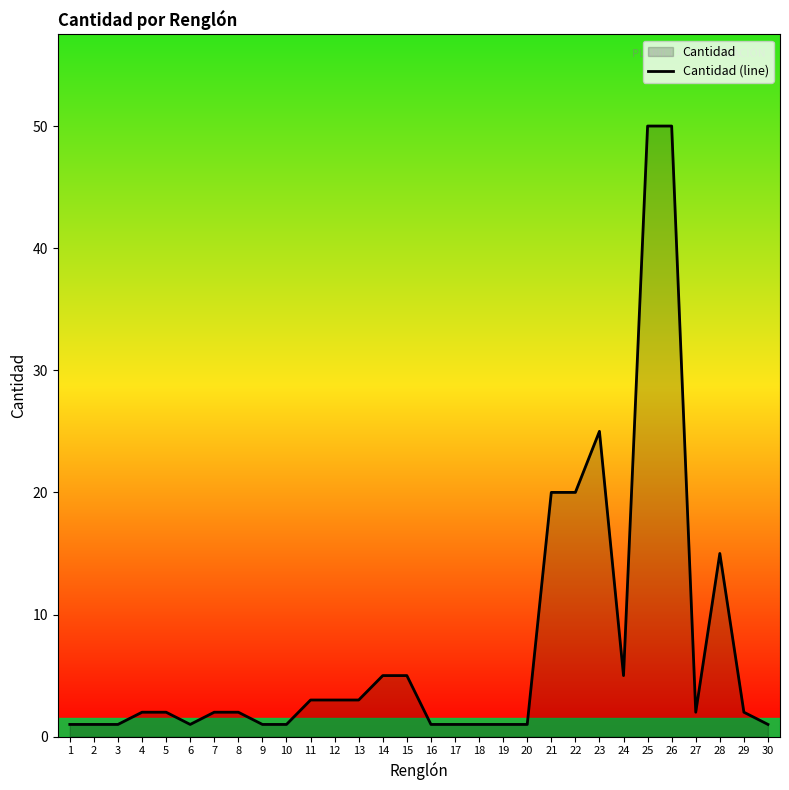

List the labels in order of value, largest first.

25, 26, 23, 21, 22, 28, 14, 15, 24, 11, 12, 13, 4, 5, 7, 8, 27, 29, 1, 2, 3, 6, 9, 10, 16, 17, 18, 19, 20, 30